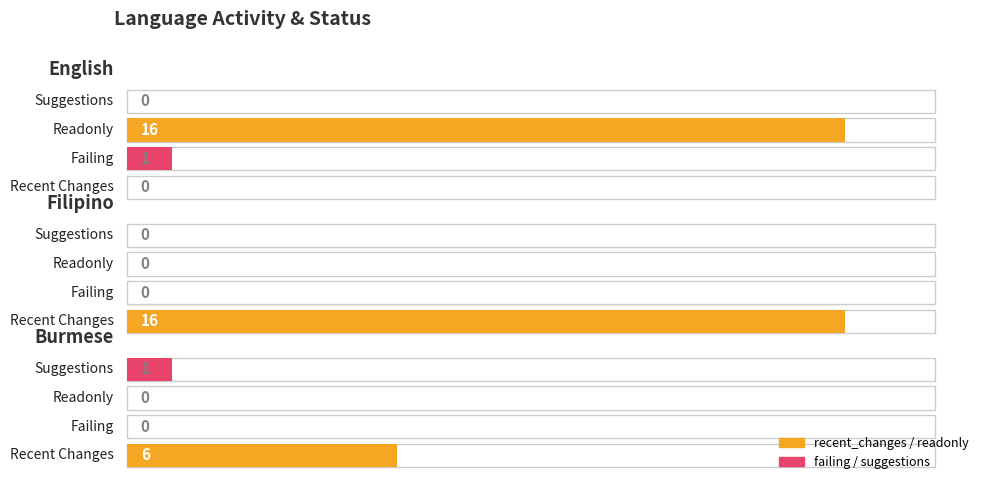

Reading right to left, extract all data points from this chart.

recent_changes: Burmese=6	Filipino=16	English=0
failing: Burmese=0	Filipino=0	English=1
readonly: Burmese=0	Filipino=0	English=16
suggestions: Burmese=1	Filipino=0	English=0